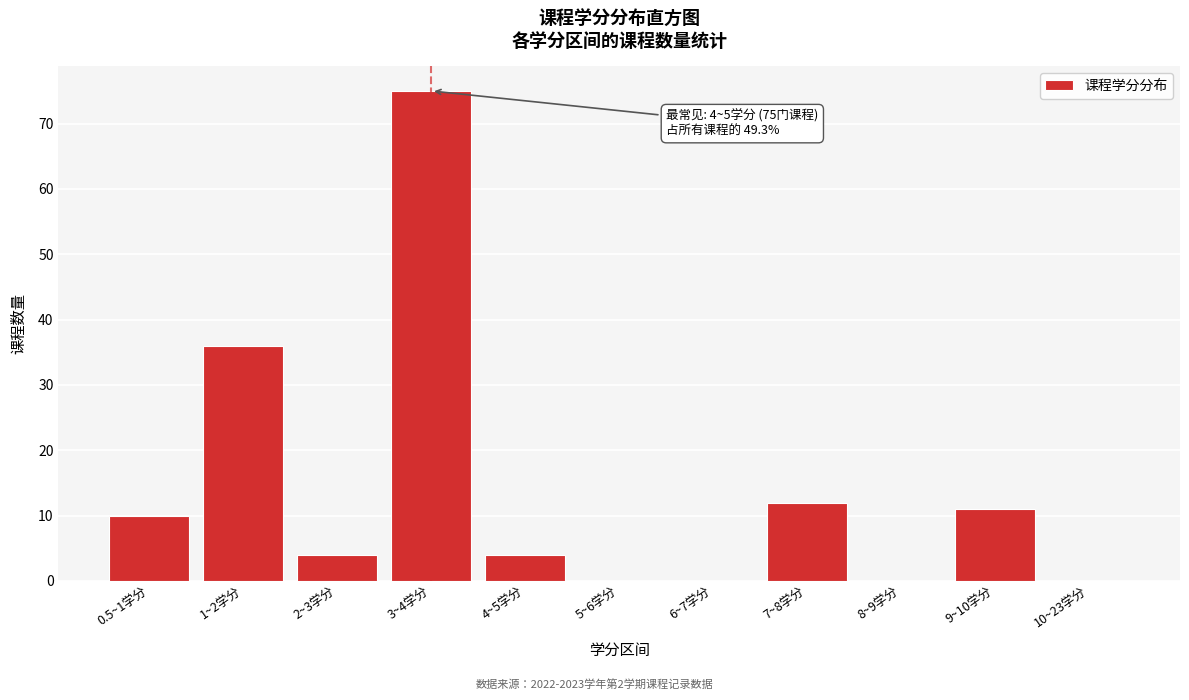

Reading left to right, transcribe all the data shown in this chart.

0.5~1学分=10	1~2学分=36	2~3学分=4	3~4学分=75	4~5学分=4	5~6学分=0	6~7学分=0	7~8学分=12	8~9学分=0	9~10学分=11	10~23学分=0